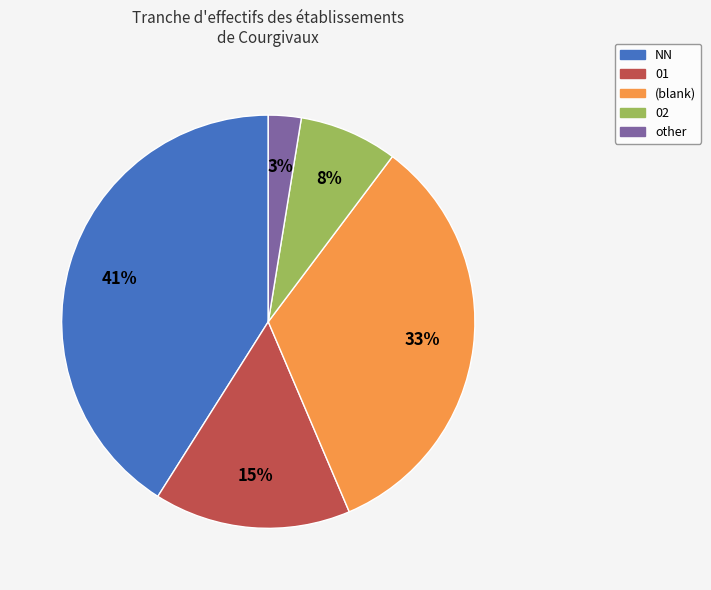

Is there a majority slice in this chart?

No